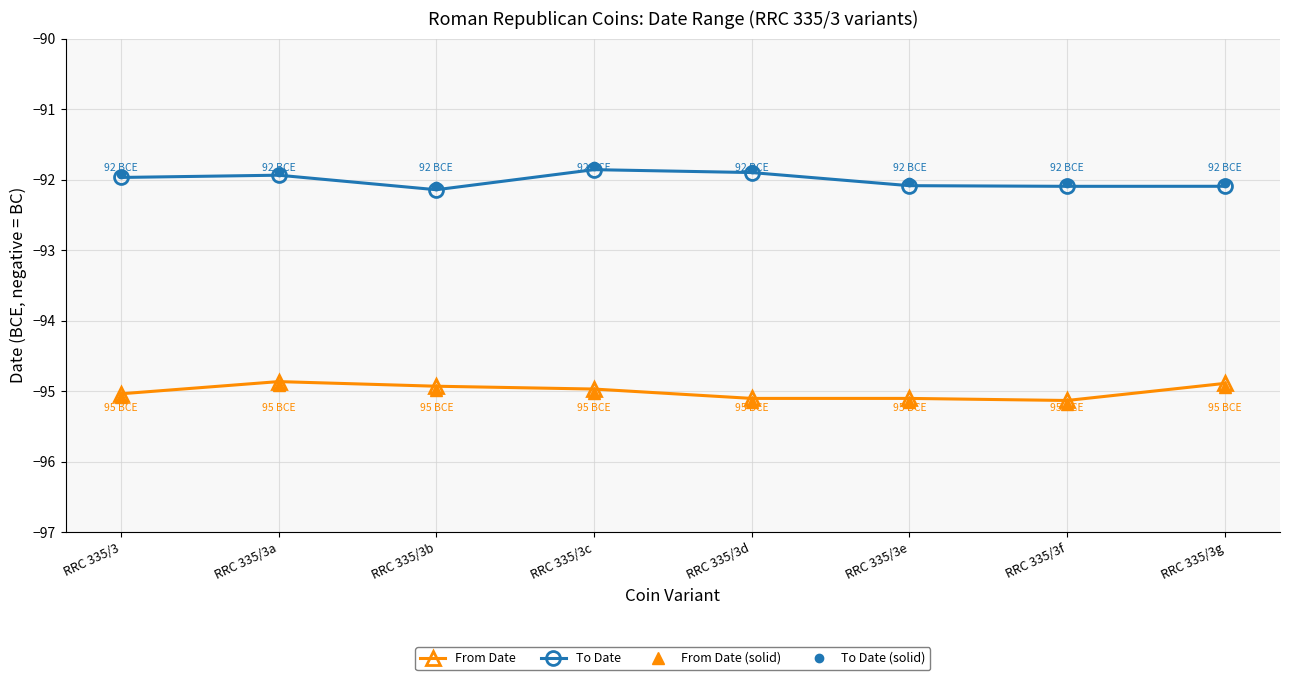

How many distinct data groups are displayed?

4